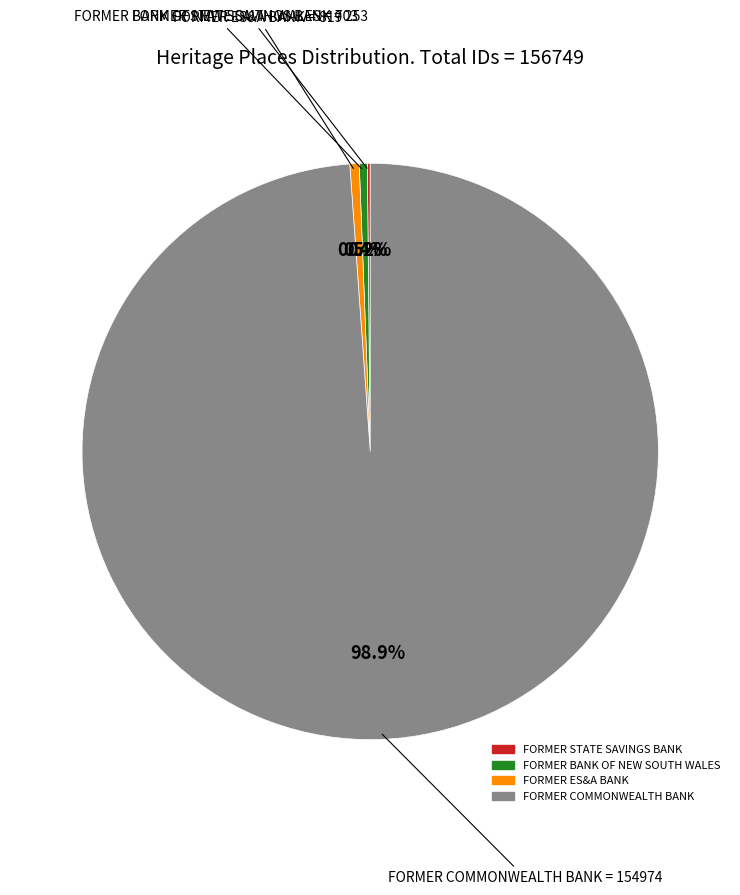

What is the ratio of the value at FORMER BANK OF NEW SOUTH WALES to the value at FORMER ES&A BANK?

0.9